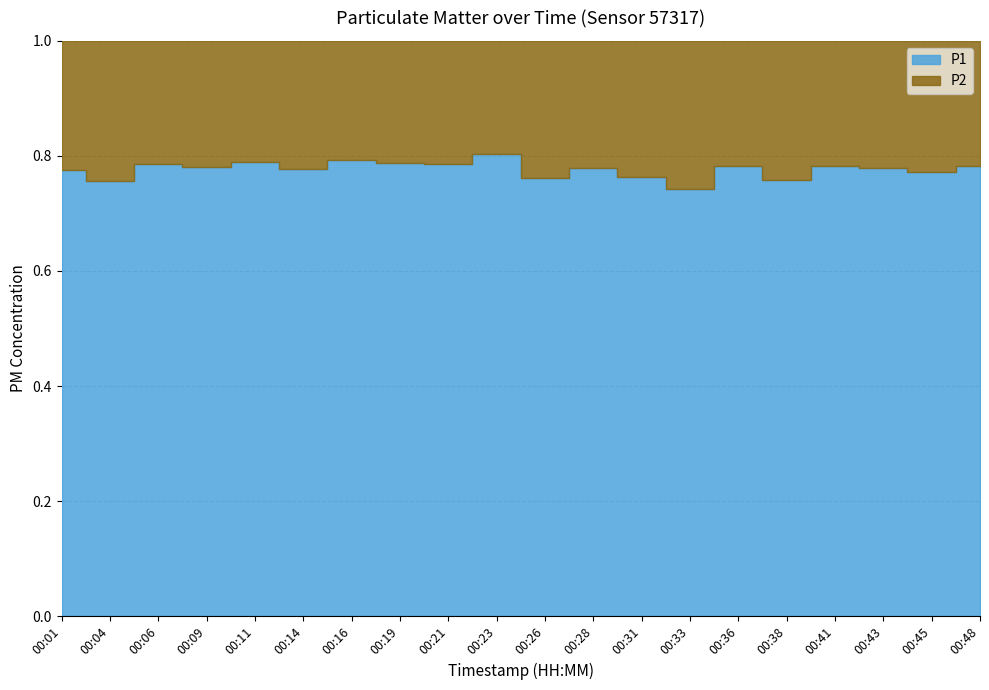

What is the sum of the P1 values at 00:43 and 00:41?

108.9